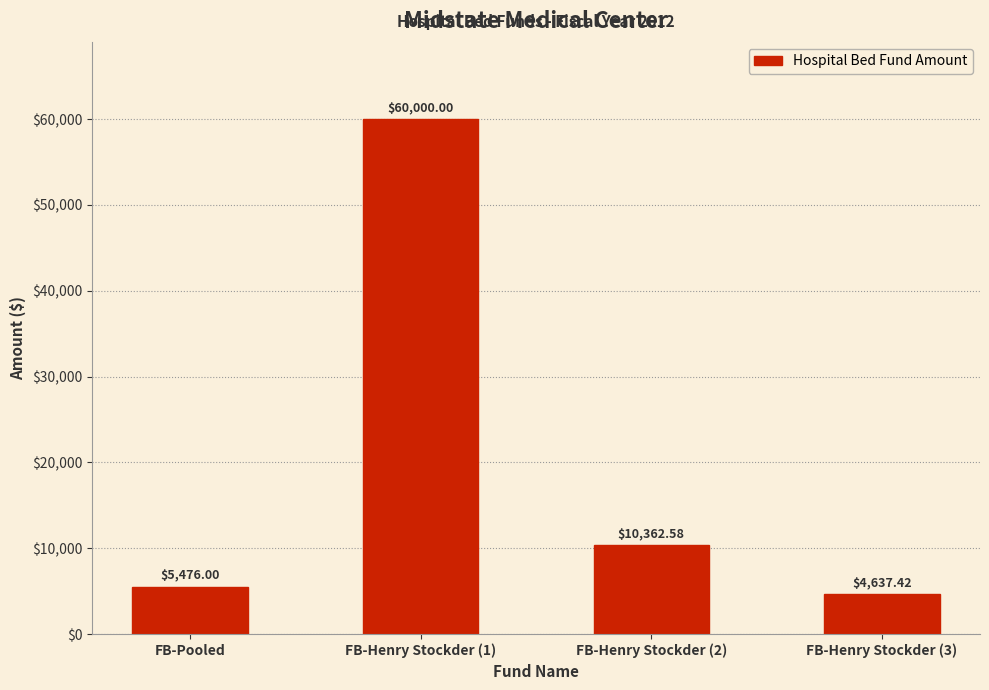

At which label does the data first exceed 10362?

FB-Henry Stockder (1)